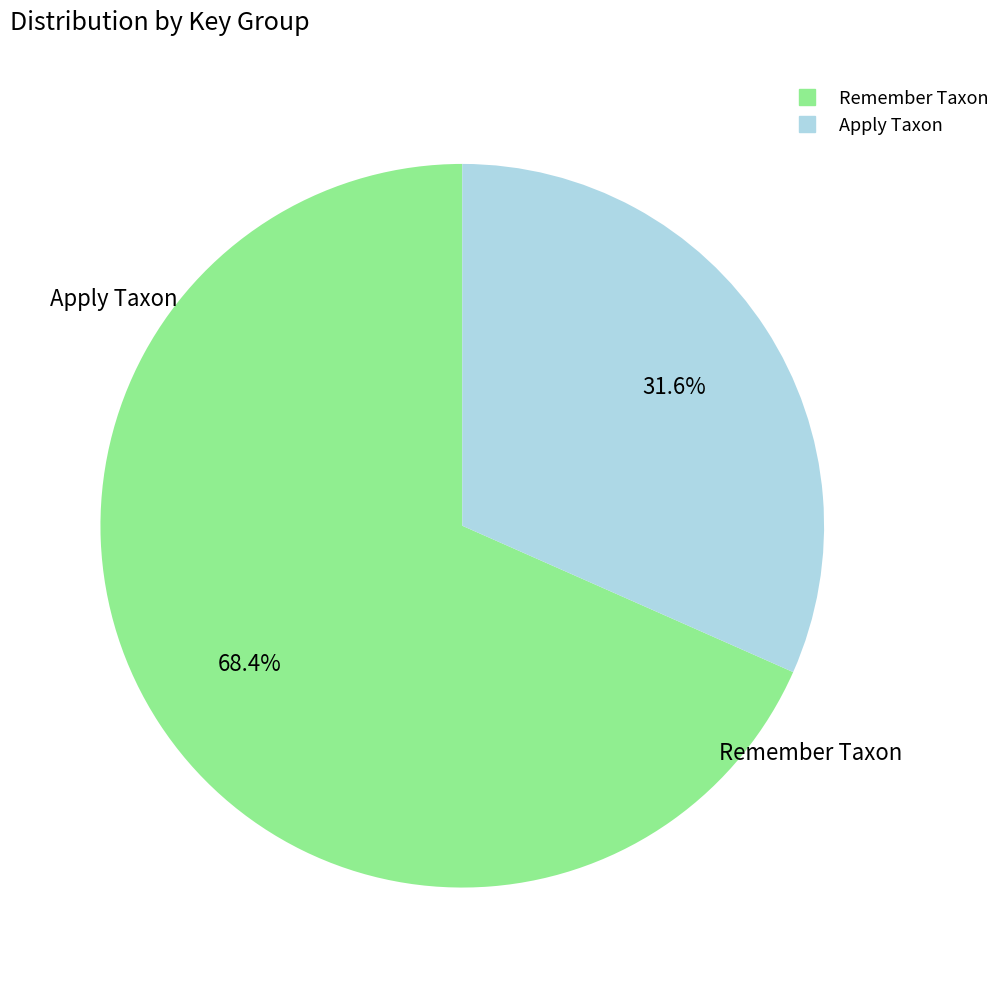

Does any single category account for the majority?

Yes